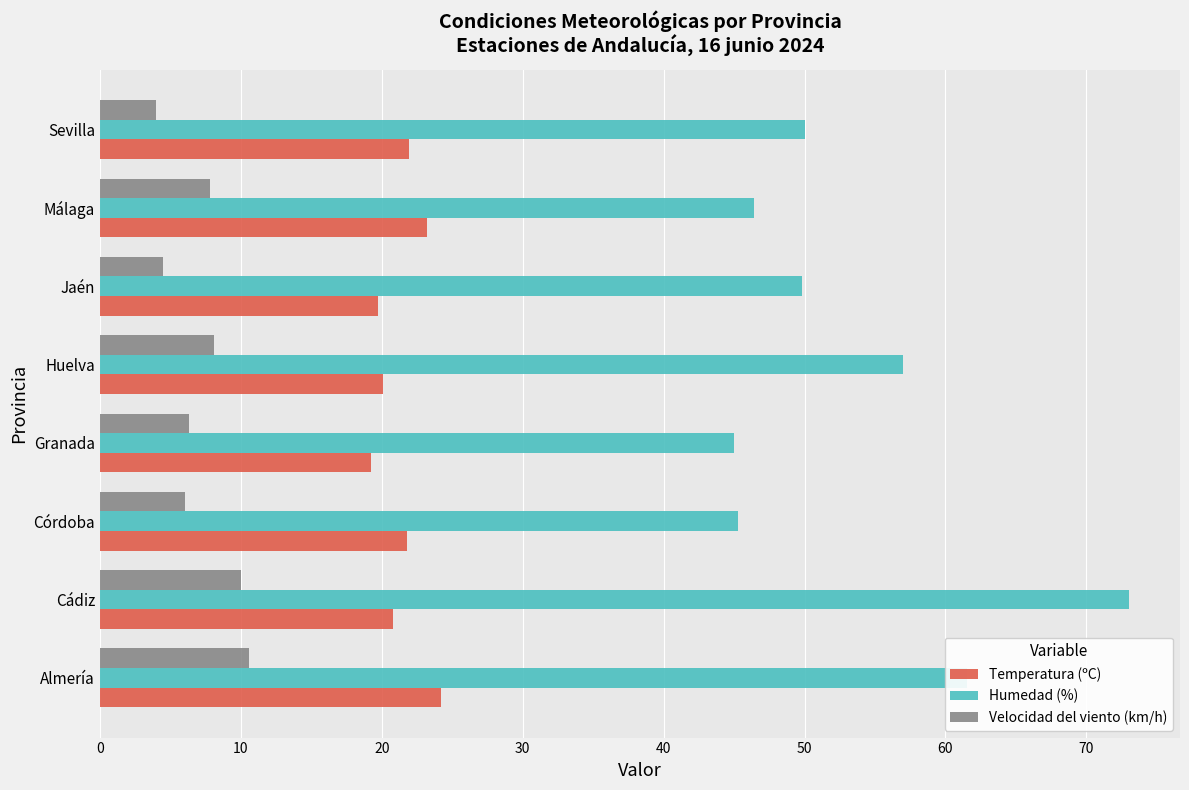

What value does the Humedad (%) series have at Granada?

45.0